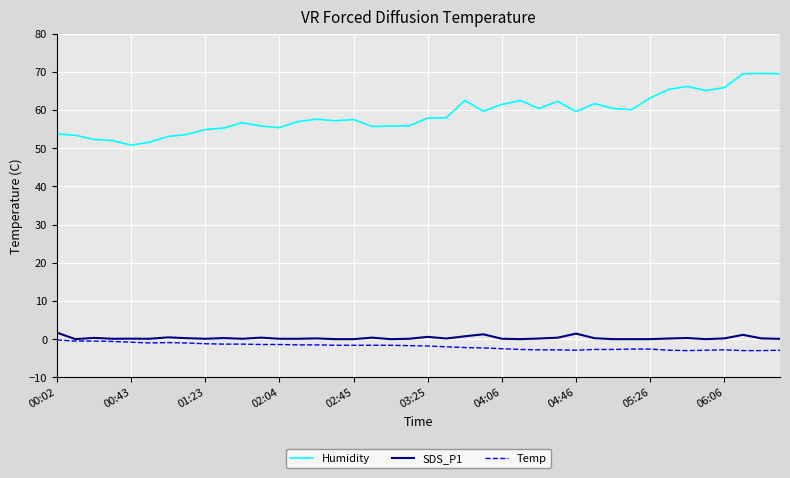

What is the greatest value displayed?

69.6